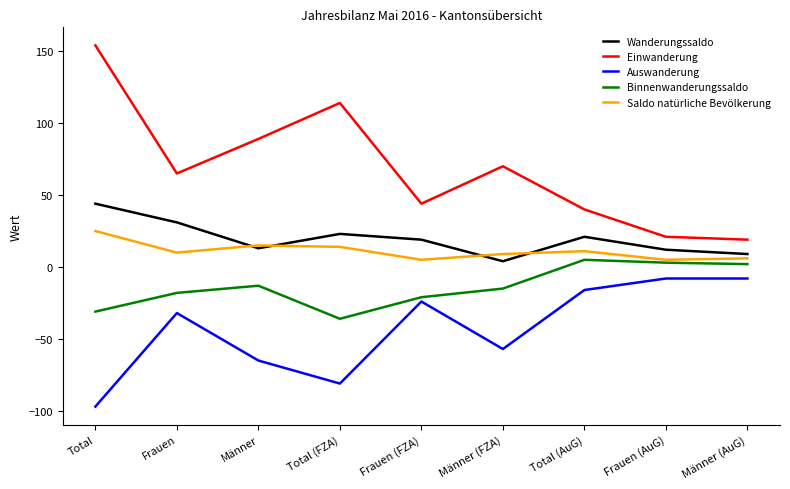

At how many categories does at least one series exceed 78?

3